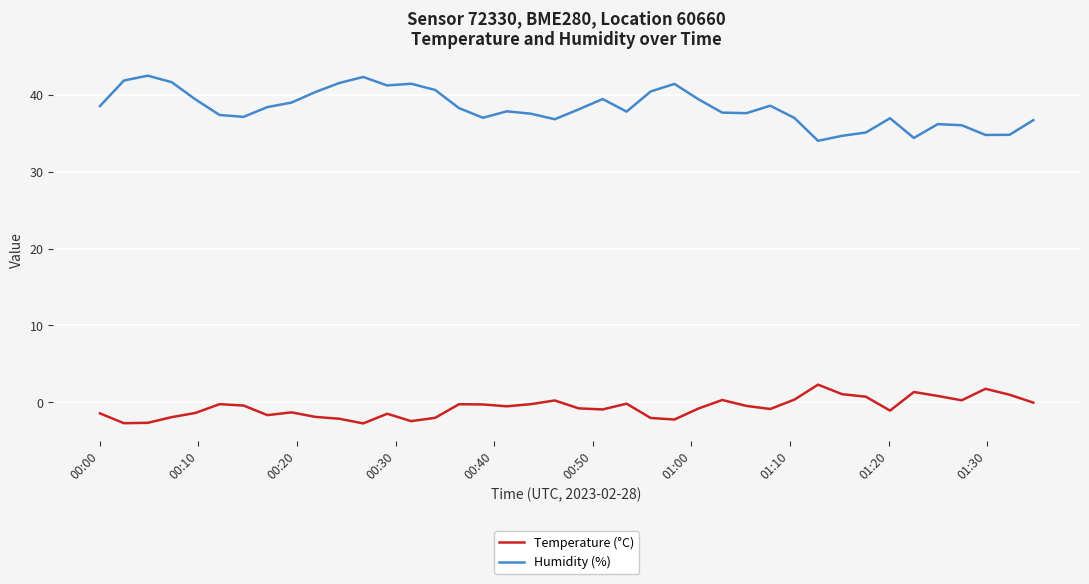

Does the chart display data point markers on the line(s)?

No